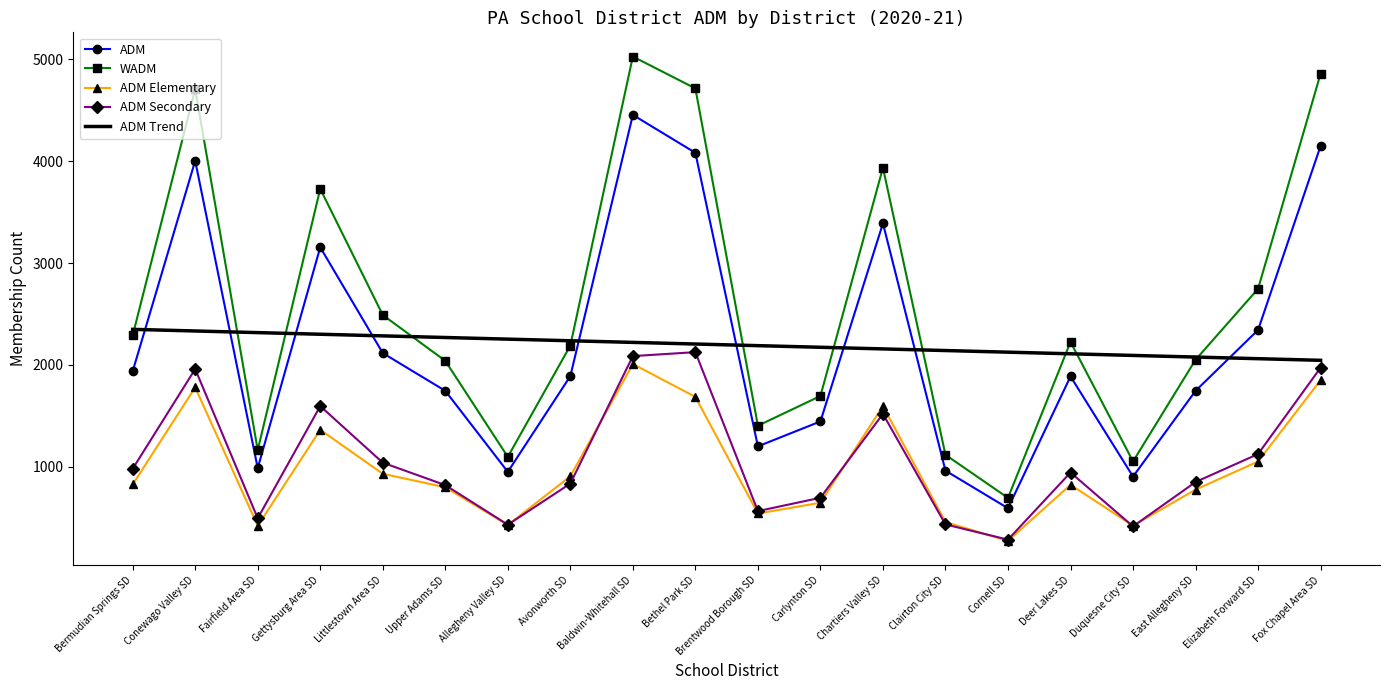

How many categories are shown in the chart?

20